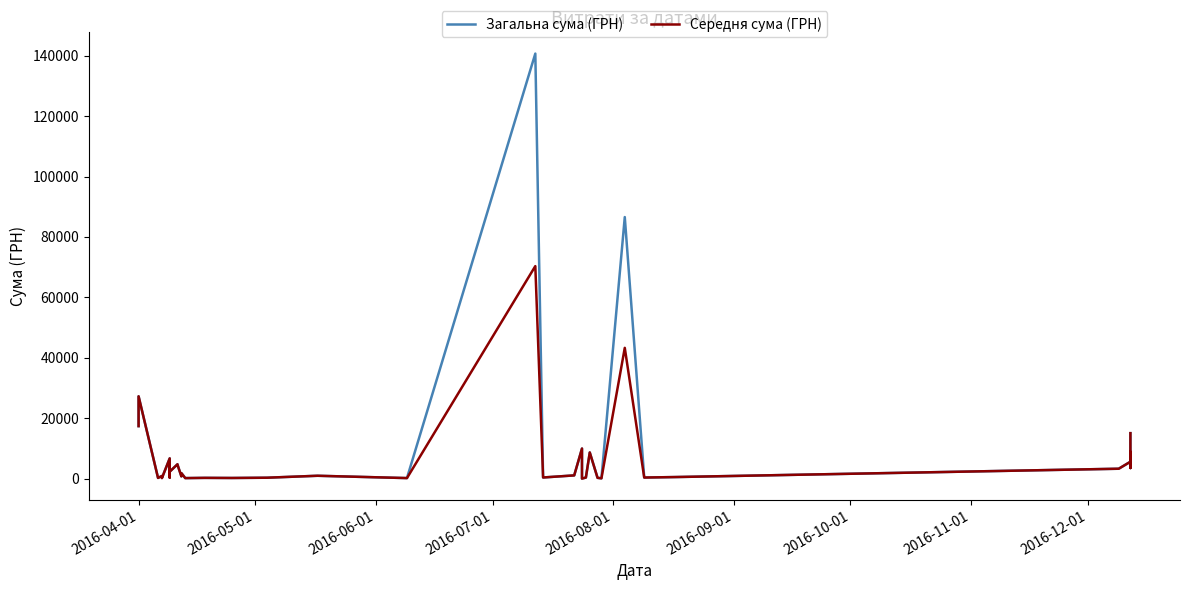

True or false: Середня сума (ГРН) and Загальна сума (ГРН) intersect in this chart.

False